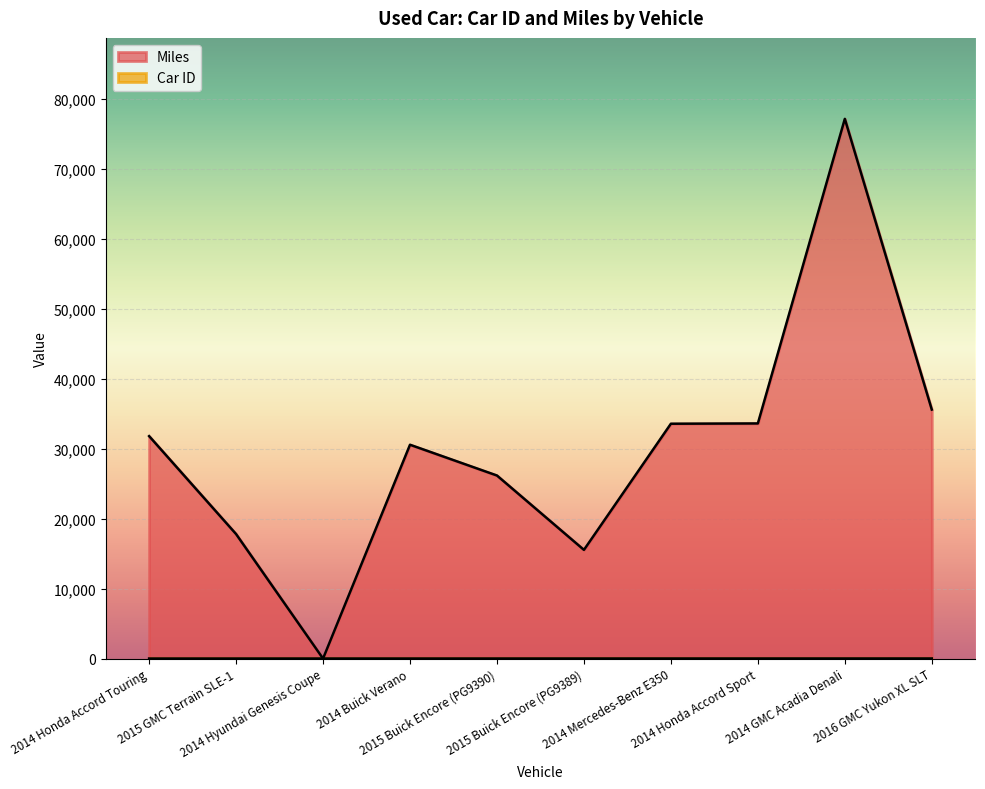

Rank the series by their average value, from lowest to highest.

Car ID, Miles